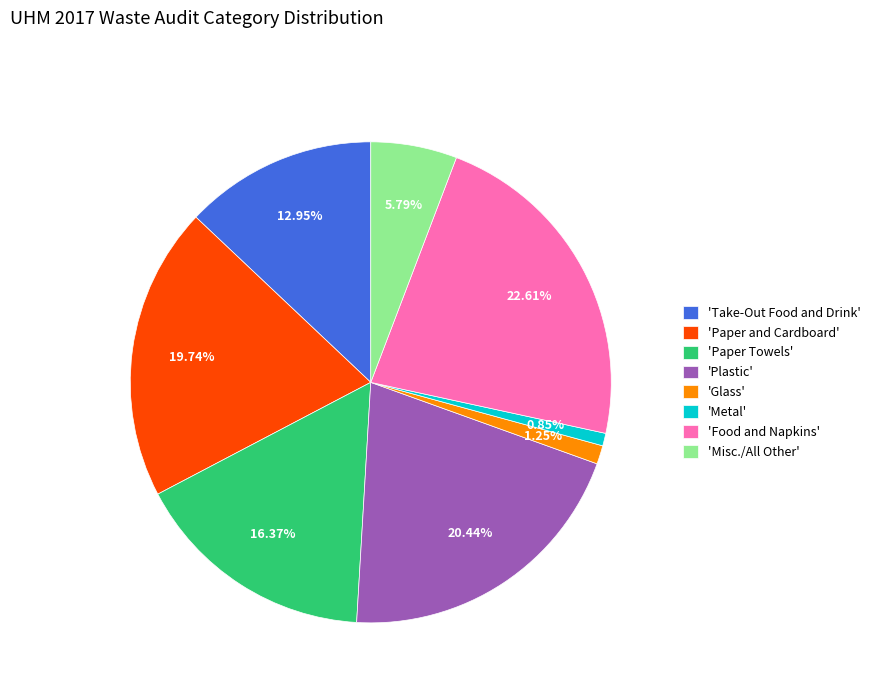

What is the largest slice in the pie chart?

'Food and Napkins'